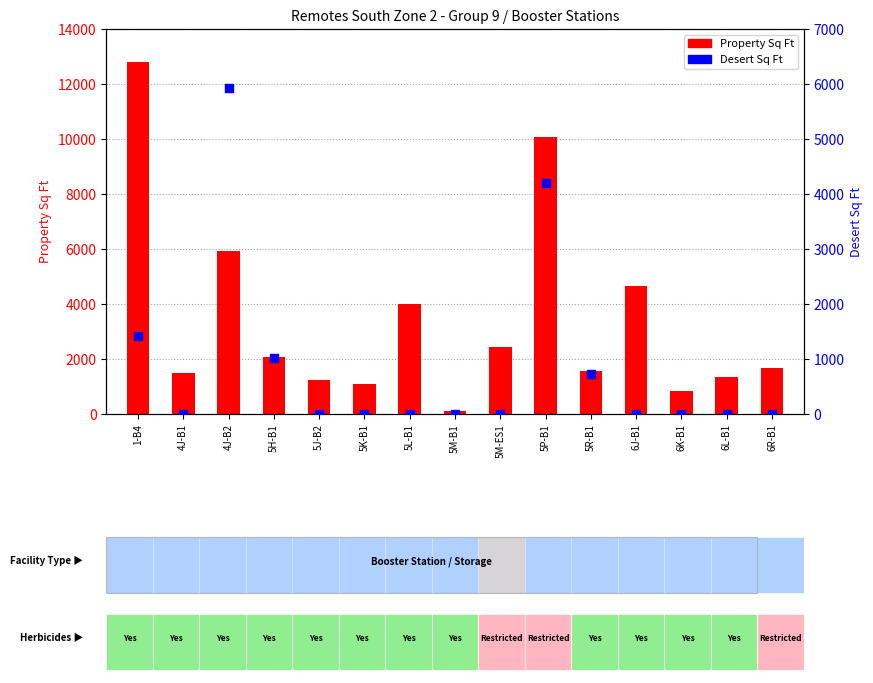

Which series has the widest spread of Y values?

Property Sq Ft